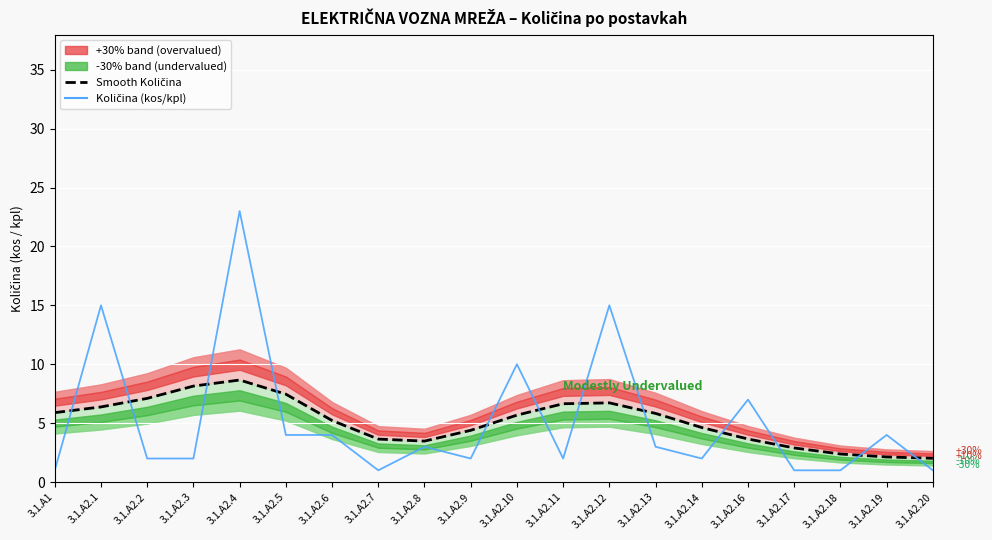

Is the value of Količina (kos/kpl) at 3.1.A2.19 greater than the value of Smooth Količina (avg) at 3.1.A2.12?

No